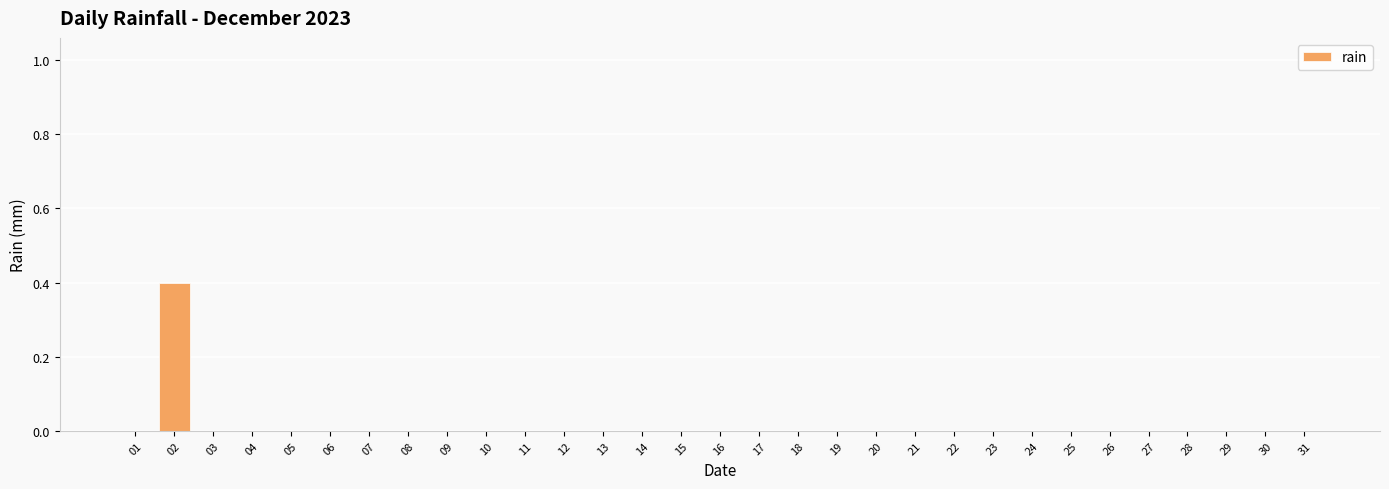

What is the sum of all values?

0.4